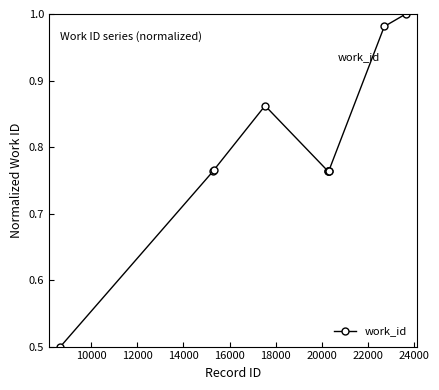

What is the sum of all values?

7.9